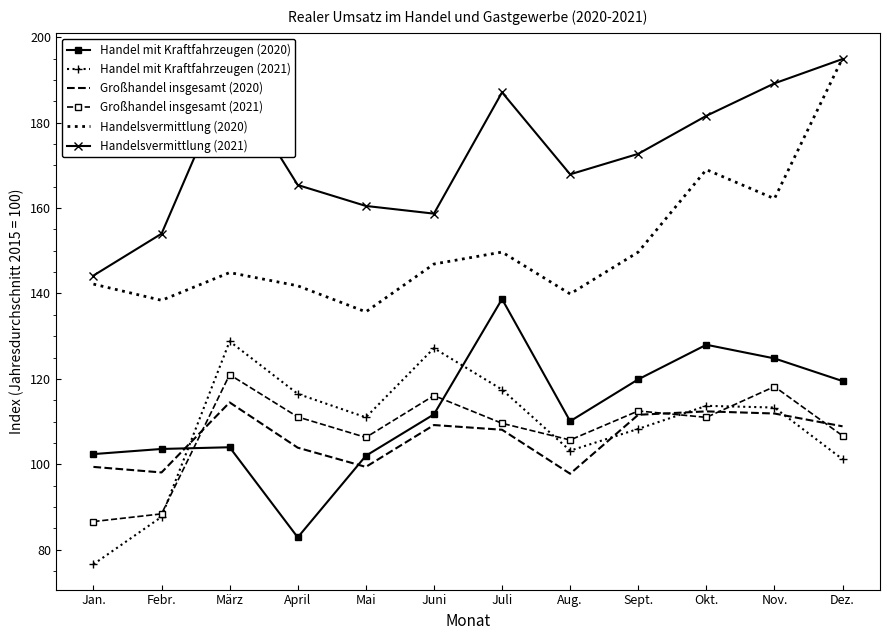

What position from the right is März?

10